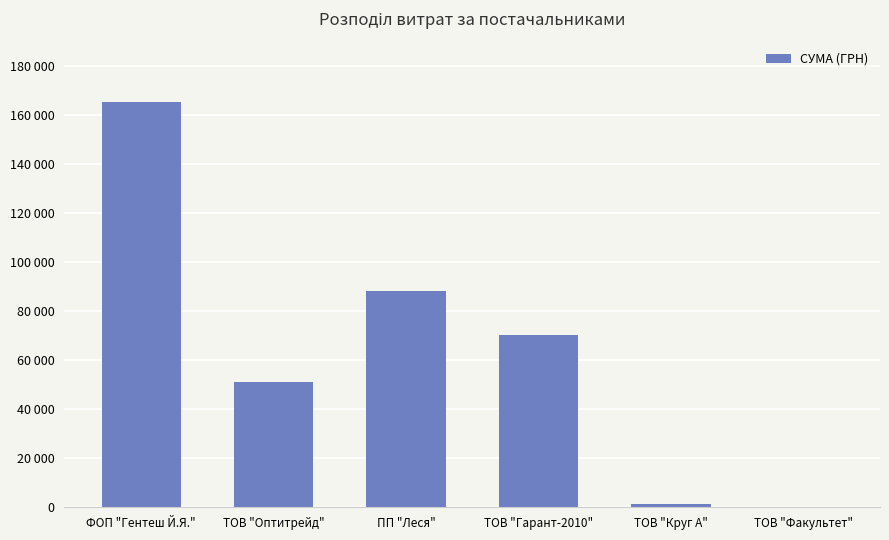

Are the bars horizontal?

No